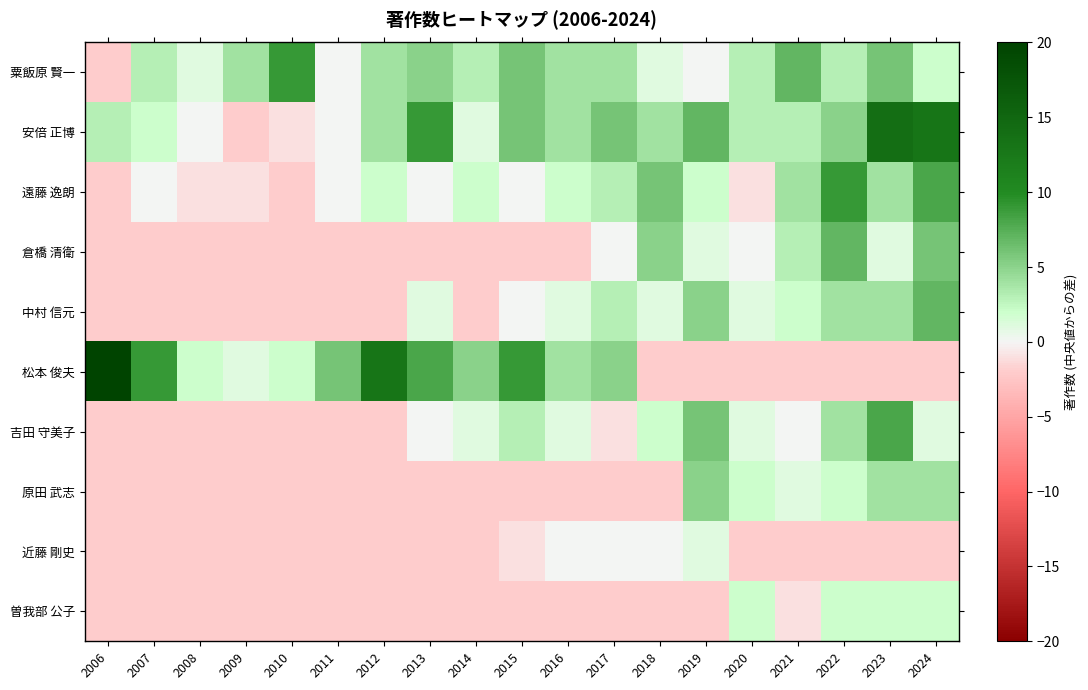

Which series changed the most between 2013 and 2018?

松本 俊夫